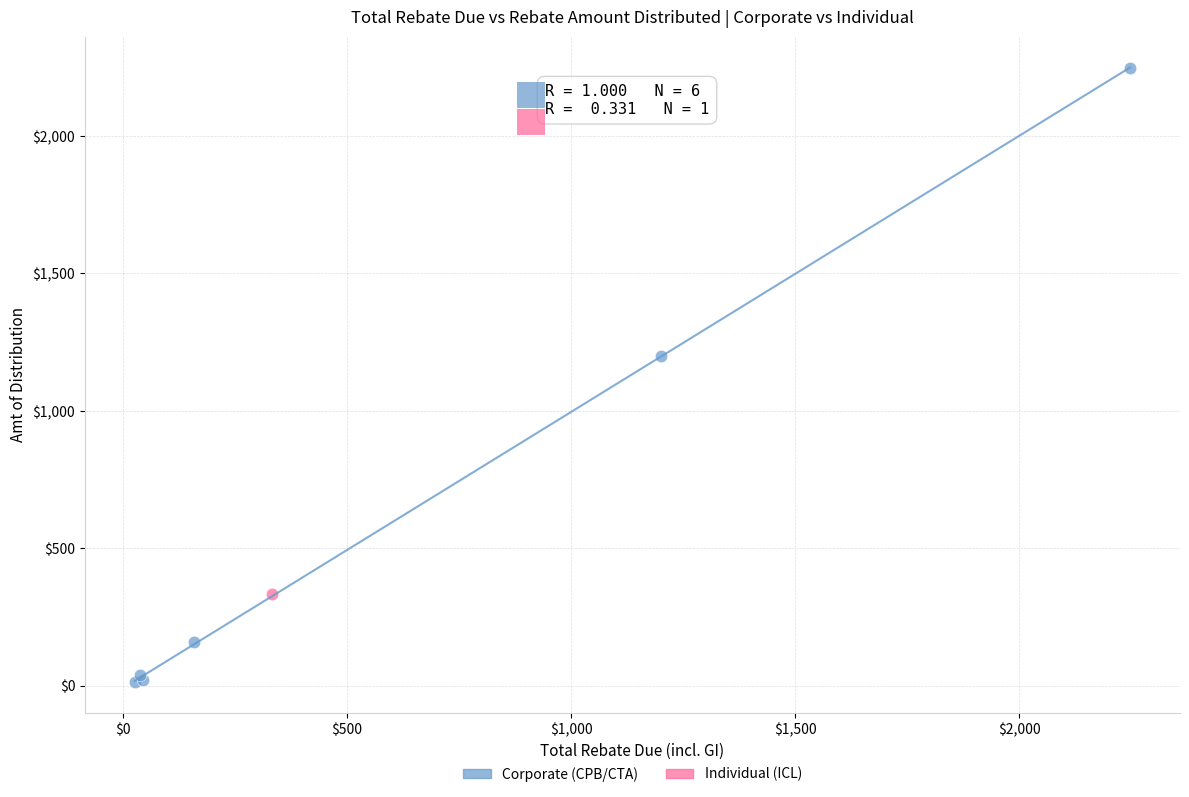

What are all the series names shown in the legend?

Corporate (CPB/CTA), Individual (ICL)